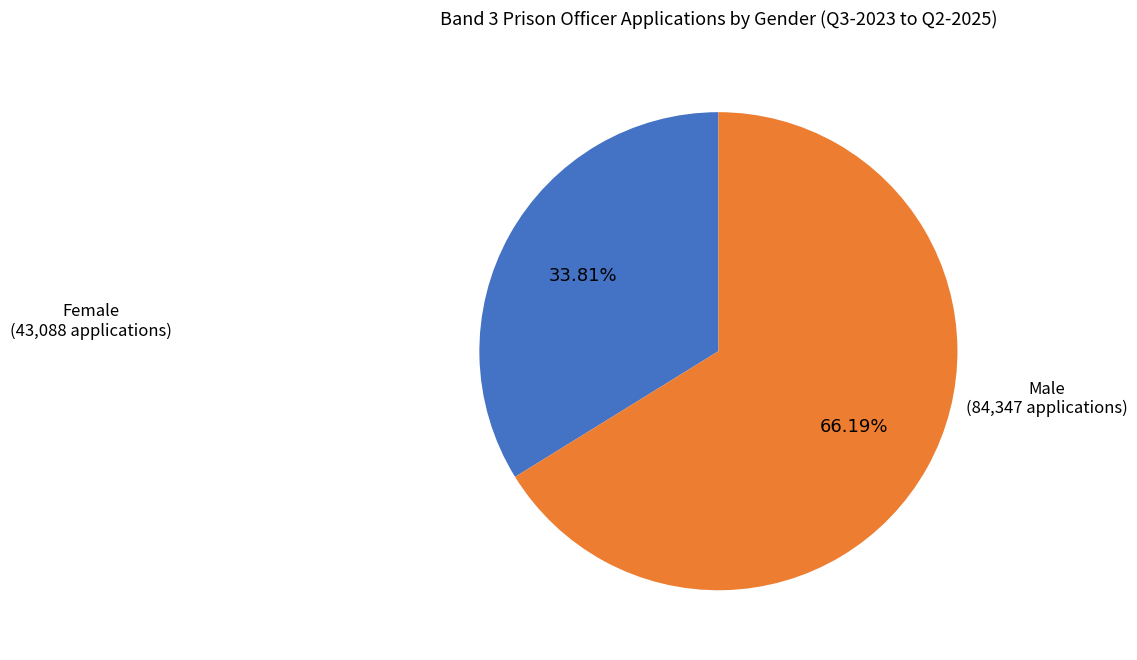

Is there a majority slice in this chart?

Yes